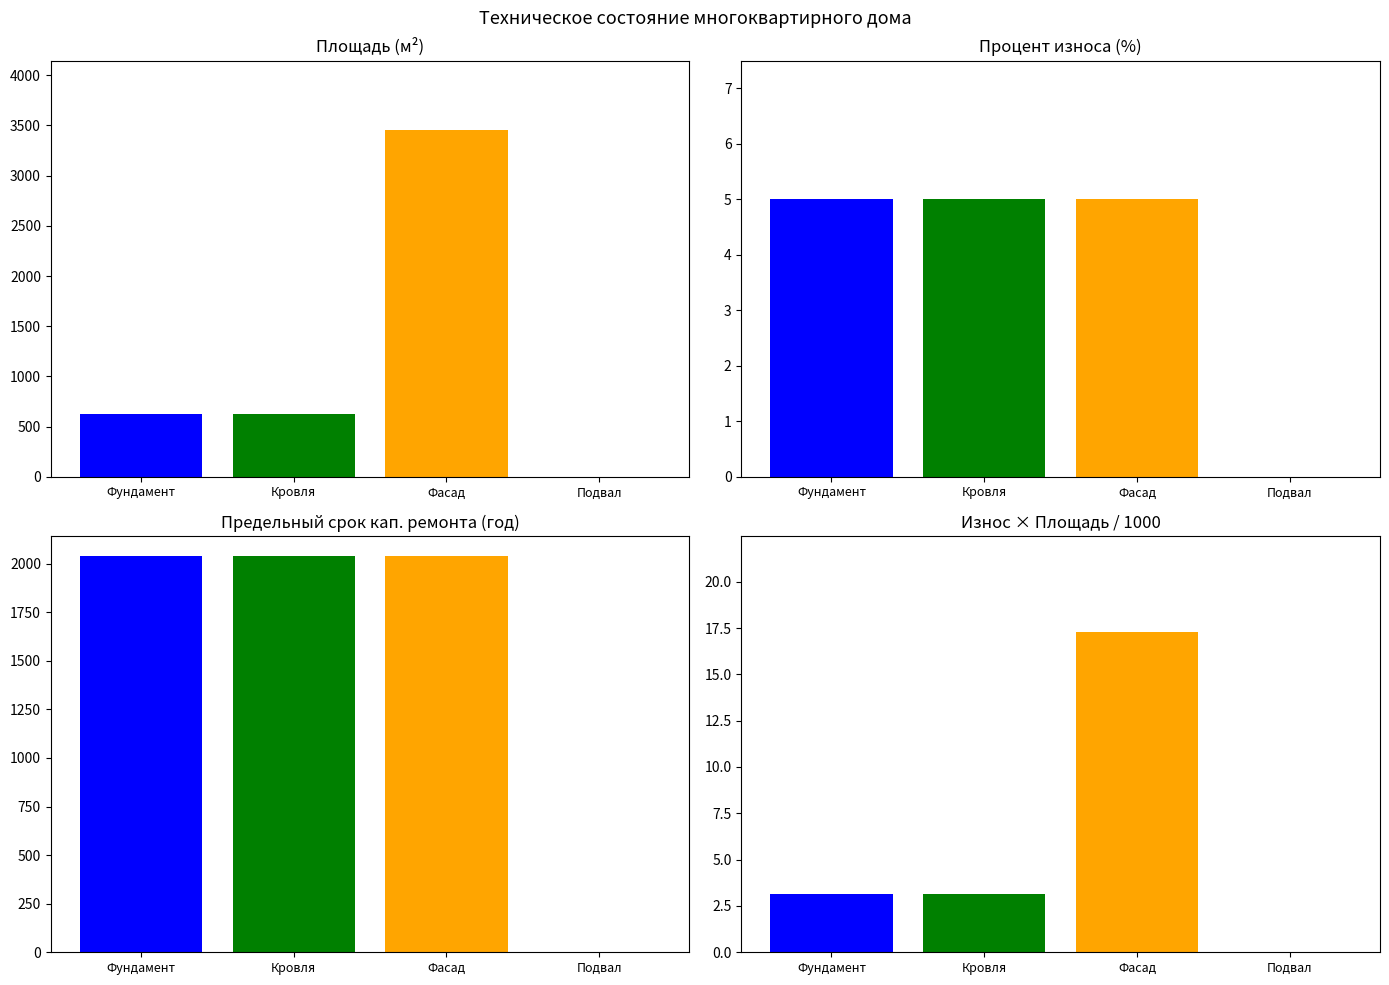

List the labels in order of Площадь value, largest first.

Фасад, Фундамент, Кровля, Подвальные помещения